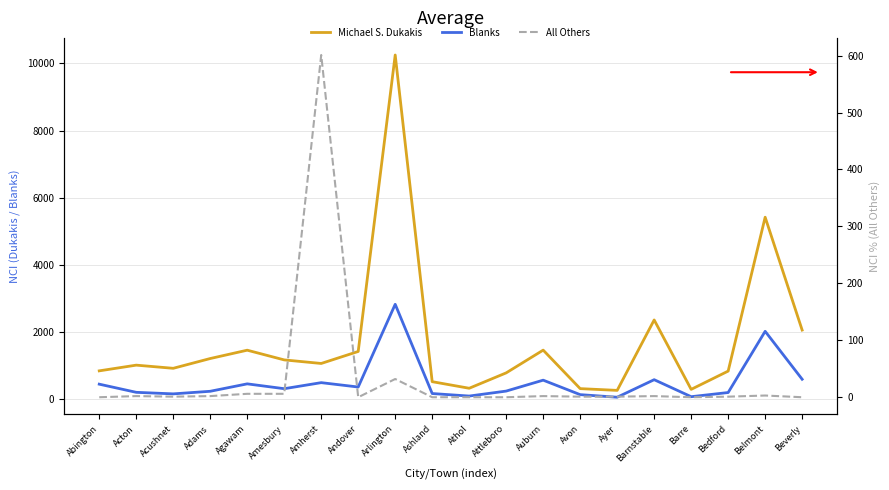

How many data points in Michael S. Dukakis are less than 1070?

10